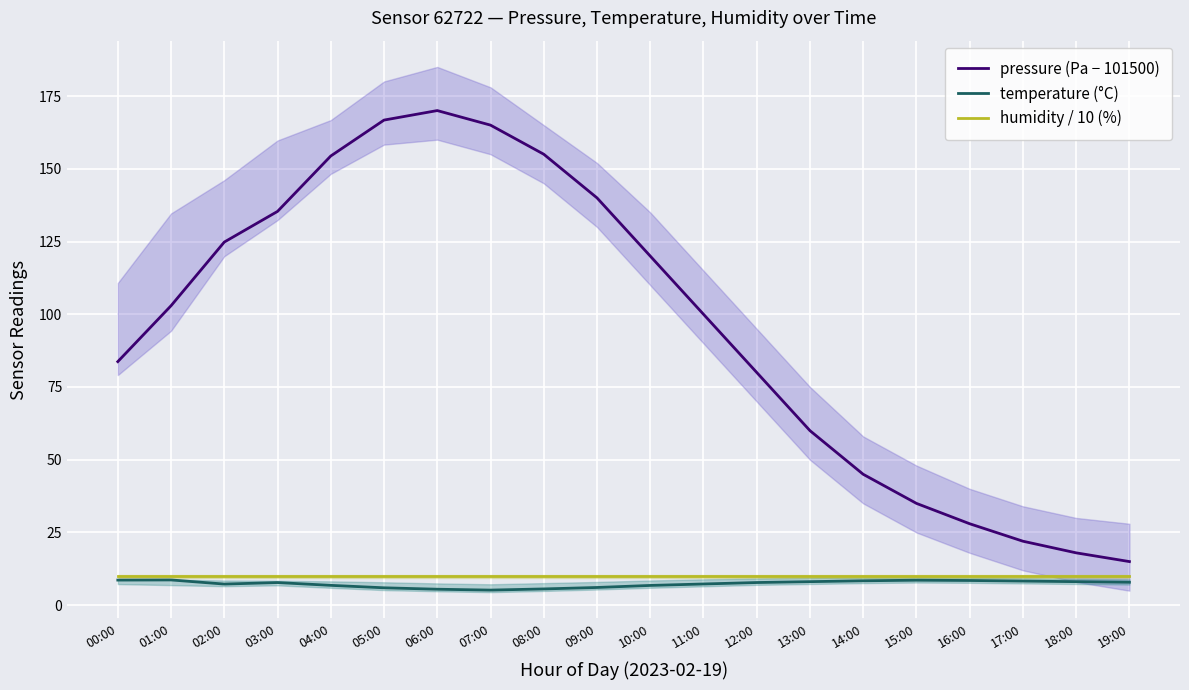

What is the difference between the second highest and minimum values in the temperature (°C) series?

3.4